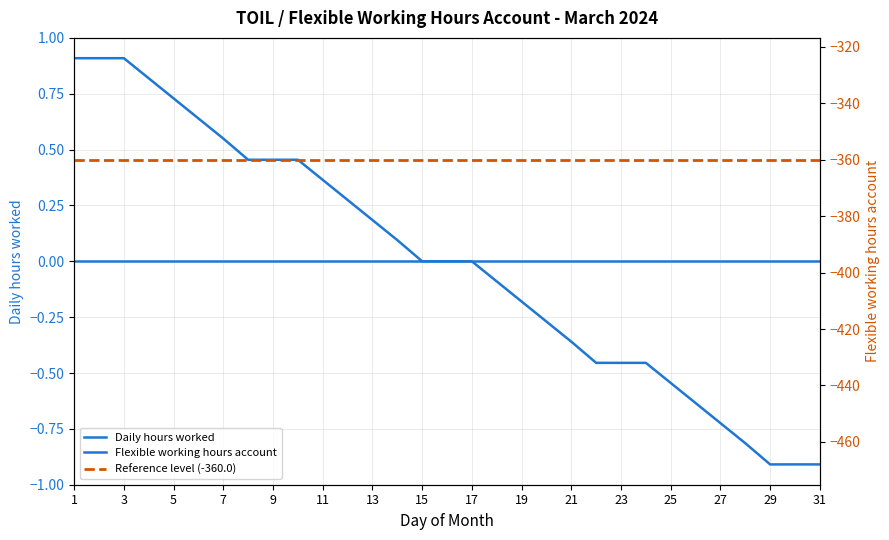

What value does the data have at 23?

-432.0